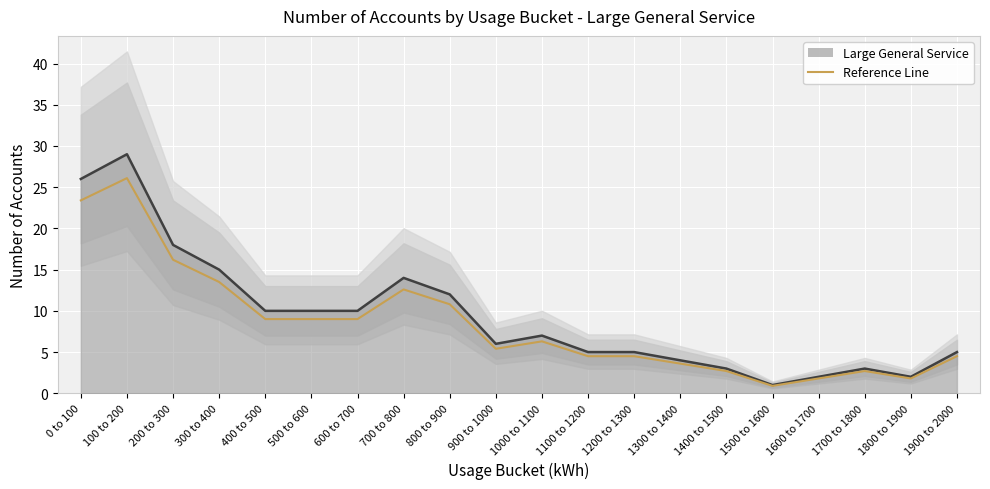

Reading right to left, extract all data points from this chart.

4.5	1.8	2.7	1.8	0.9	2.7	3.6	4.5	4.5	6.3	5.4	10.8	12.6	9.0	9.0	9.0	13.5	16.2	26.1	23.4